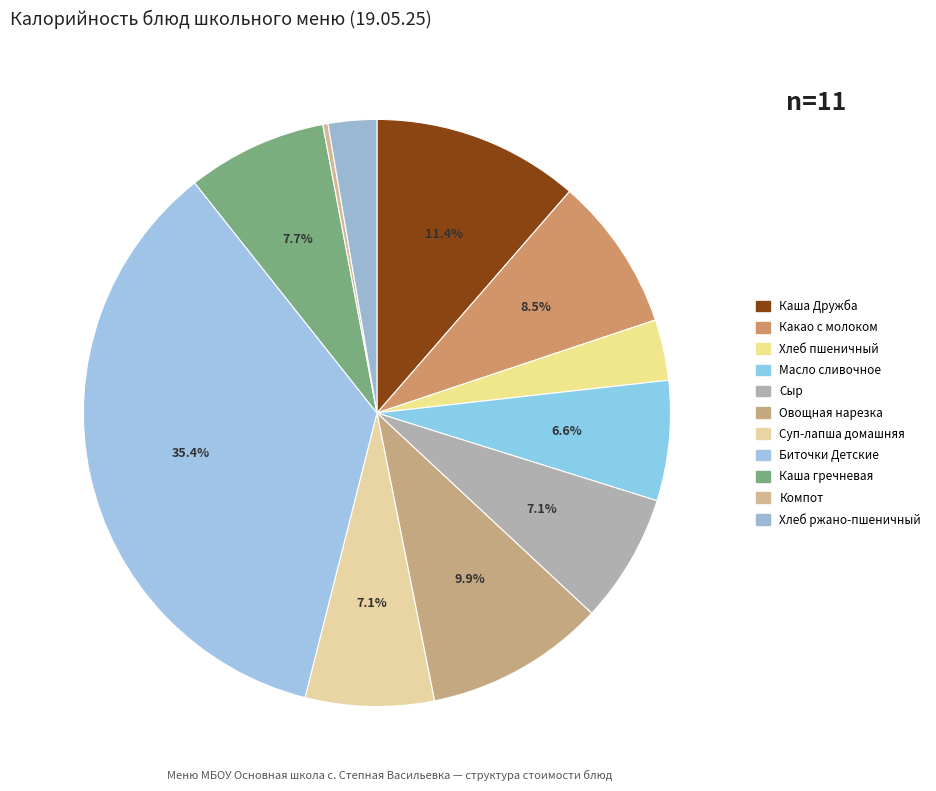

What is the ratio of the value at Какао с молоком to the value at Каша гречневая?

1.1